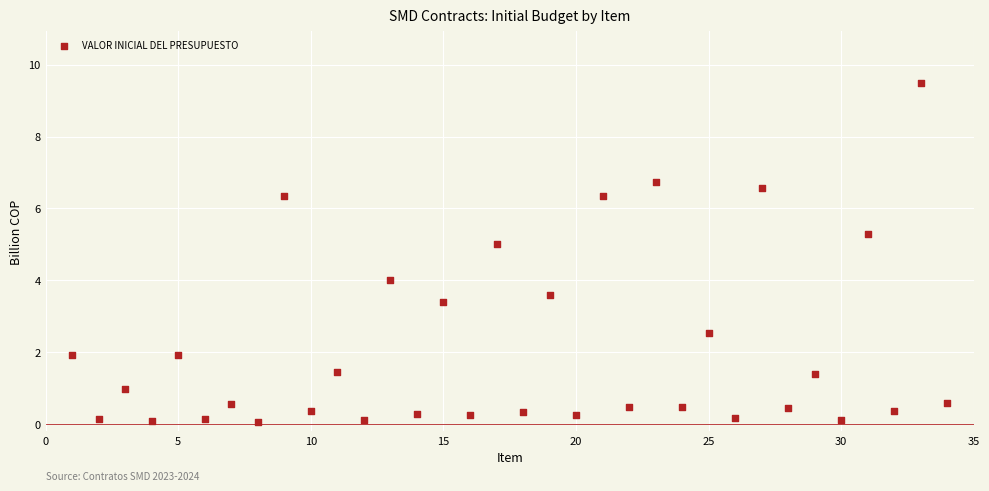

What is the range of X values (max minus min)?

33.0